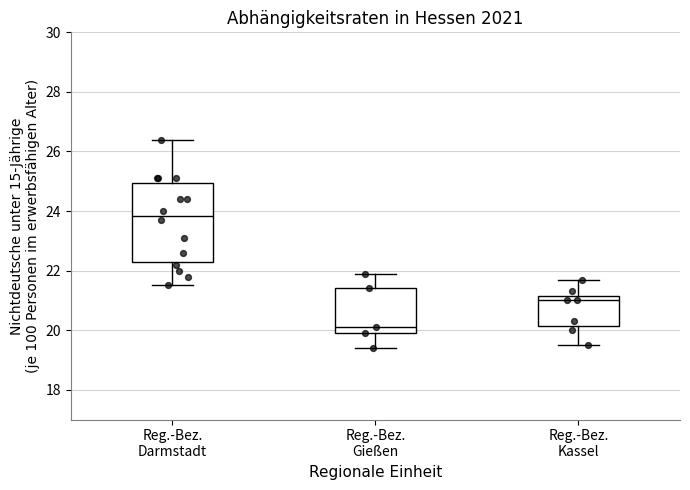

Which box has the highest median line?

Reg.-Bez. Darmstadt